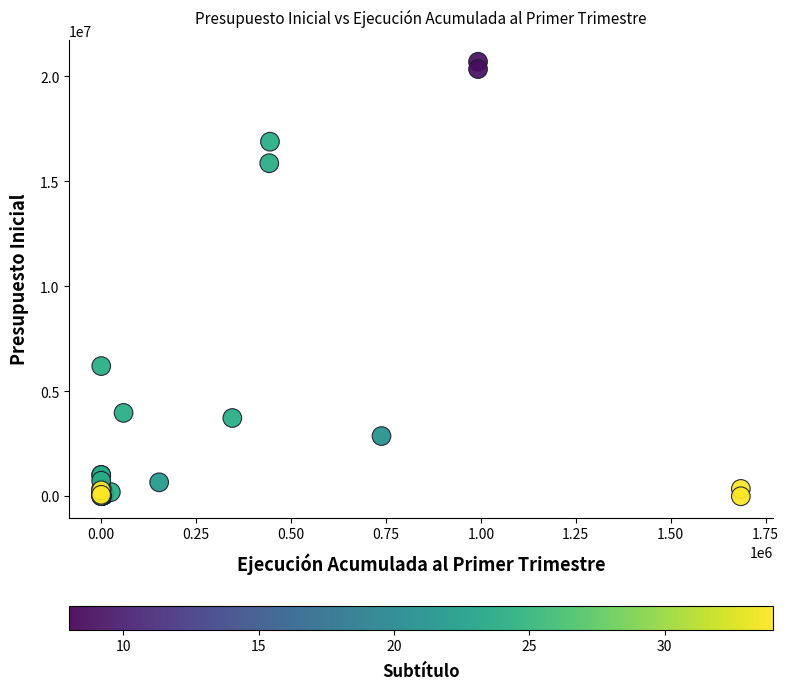

What Y value in the scatter plot is closest to 10350494?

6201166